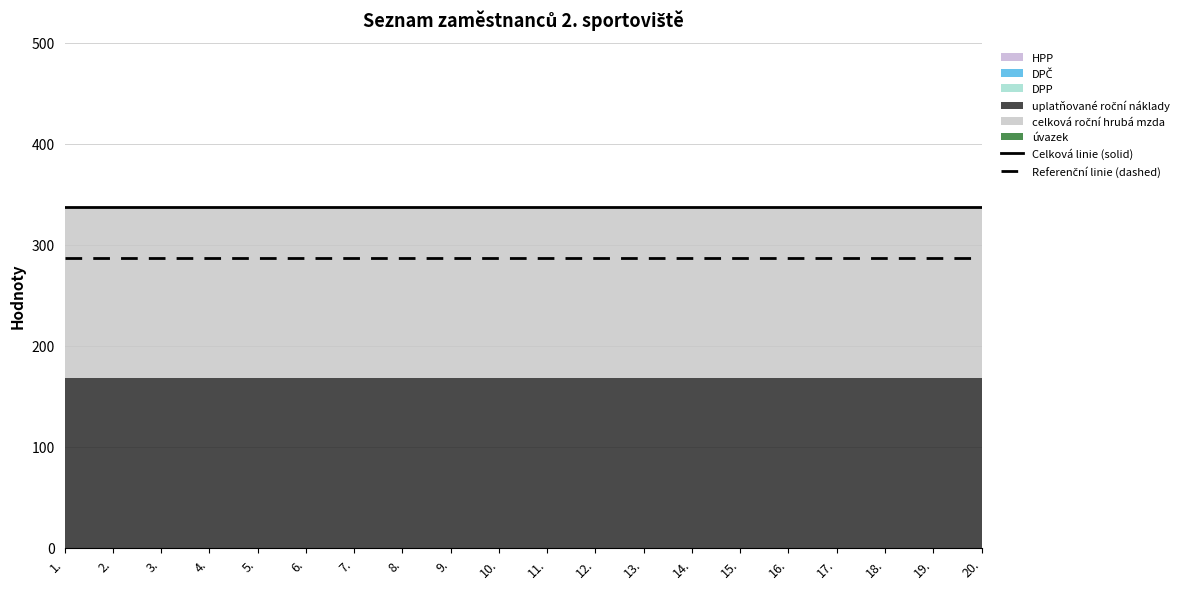

At how many categories does at least one series exceed 291?

20